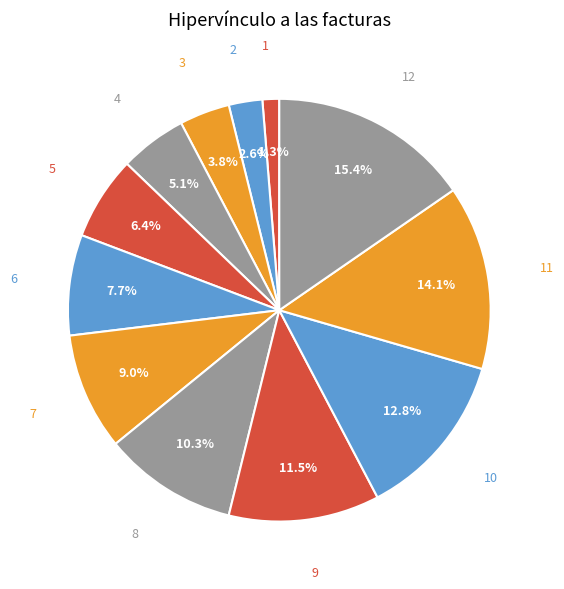

To the nearest percent, what percentage of the pie is 5?

6%